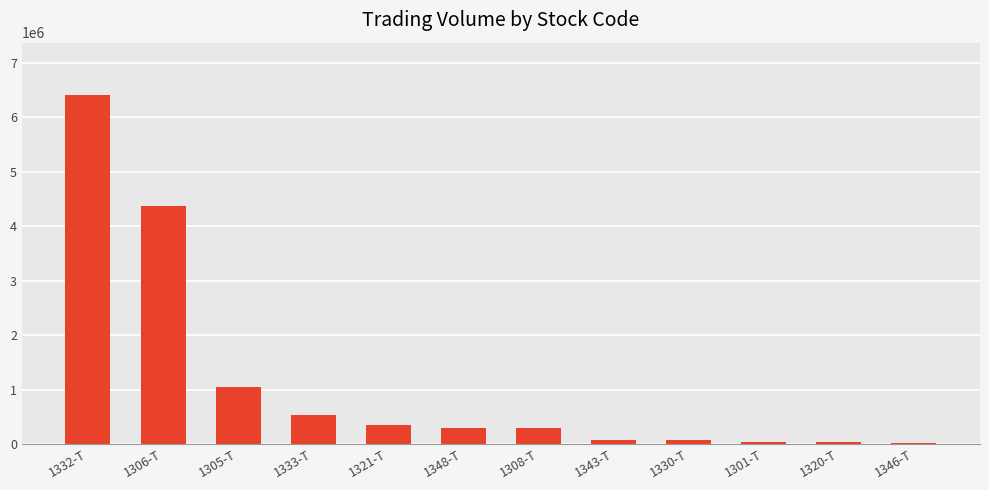

How many bars are there in total?

12